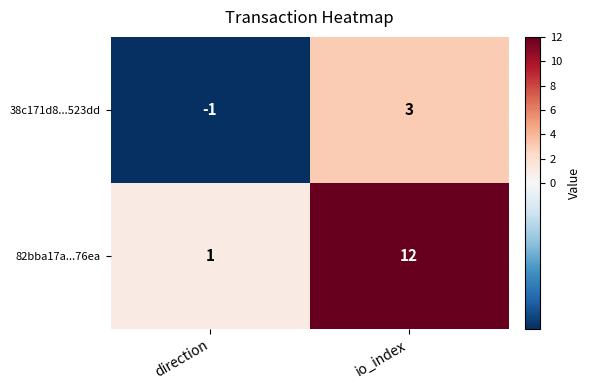

Reading left to right, extract all data points from this chart.

38c171d8...523dd: -1	3
82bba17a...76ea: 1	12